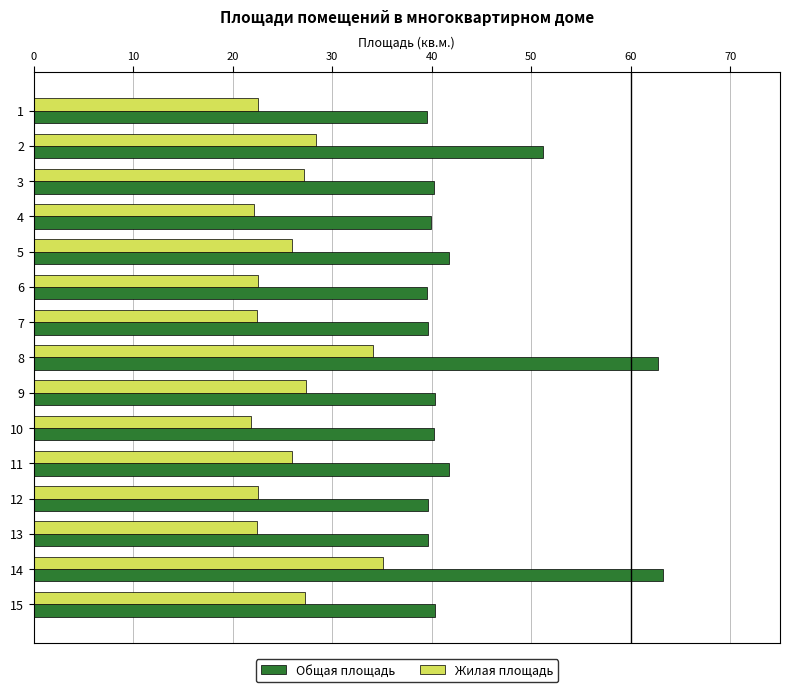

Is the value of Общая площадь at 6 greater than the value of Жилая площадь at 4?

Yes